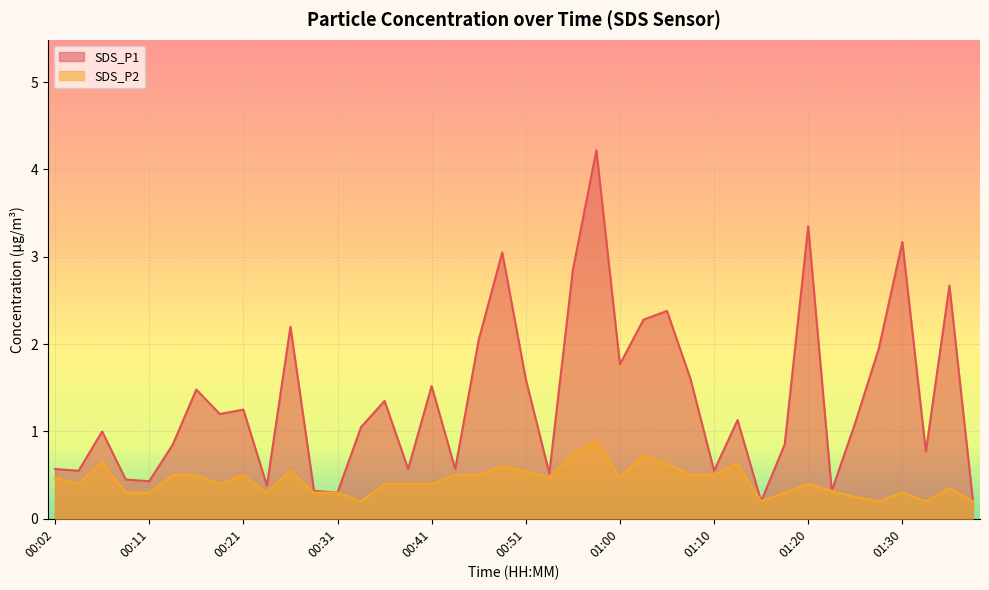

Is it true that SDS_P1 equals 1.1 at 01:13?

True